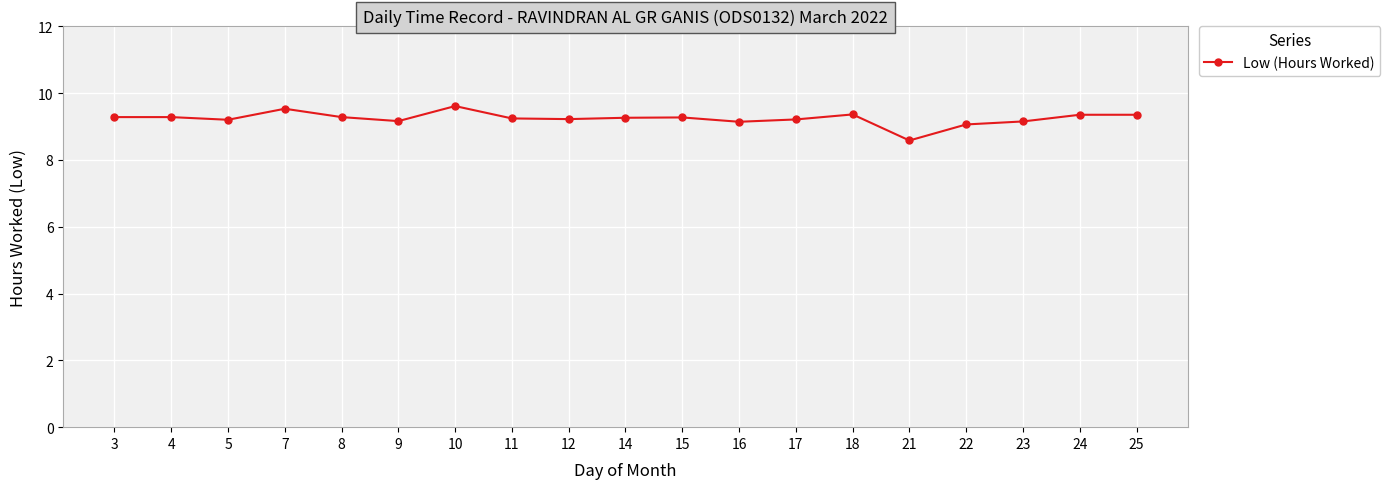

What is the change in value from 15 to 25?

+0.1